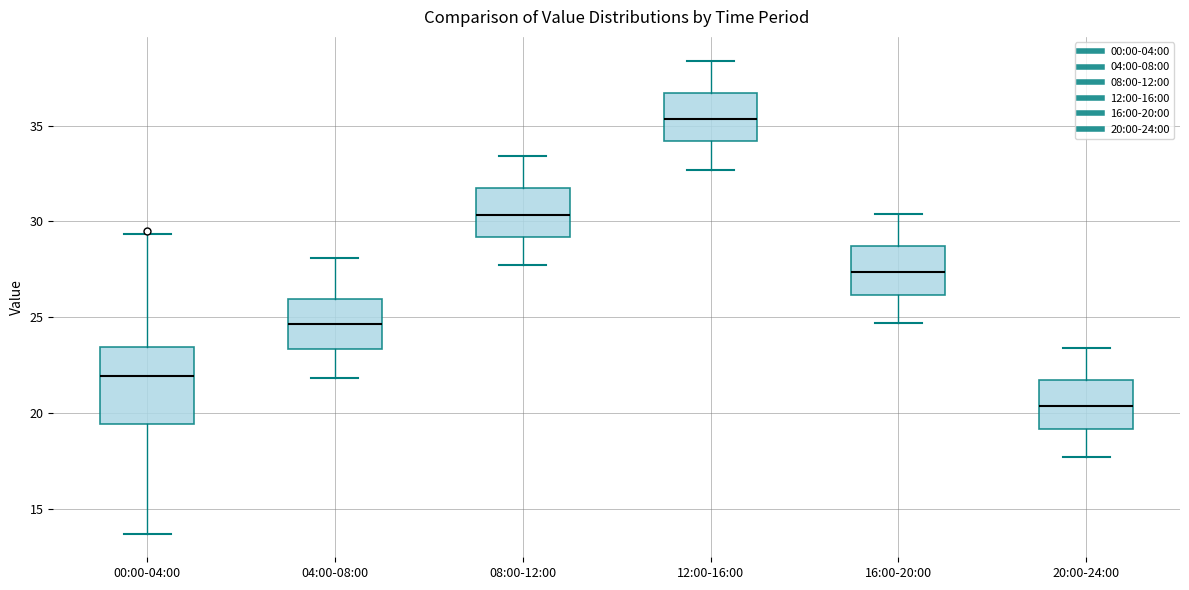

Reading left to right, transcribe this box plot: for each box, give where its median line is, the range the box spans, and where its two whiskers end, as read against the y-axis. The values are not printed on the chart, so give them approximately, as read against the axis.

00:00-04:00: median 22.0, box 19.5 to 23.5, whiskers 13.5 to 29.5
04:00-08:00: median 24.5, box 23.5 to 26.0, whiskers 22.0 to 28.0
08:00-12:00: median 30.5, box 29.0 to 31.5, whiskers 27.5 to 33.5
12:00-16:00: median 35.5, box 34.0 to 36.5, whiskers 32.5 to 38.5
16:00-20:00: median 27.5, box 26.0 to 28.5, whiskers 24.5 to 30.5
20:00-24:00: median 20.5, box 19.0 to 21.5, whiskers 17.5 to 23.5